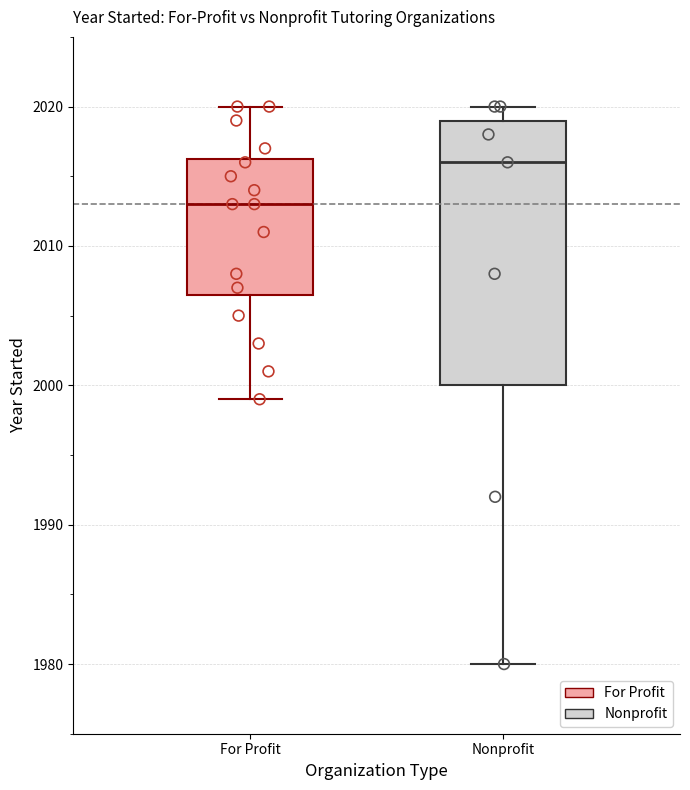

Reading left to right, read every box against the y-axis: the position of its median line, the range the box covers, and the ends of its whiskers. The values are not printed on the chart, so give them approximately, as read against the axis.

For Profit: median 2013, box 2007 to 2016, whiskers 1999 to 2020
Nonprofit: median 2016, box 2000 to 2019, whiskers 1980 to 2020